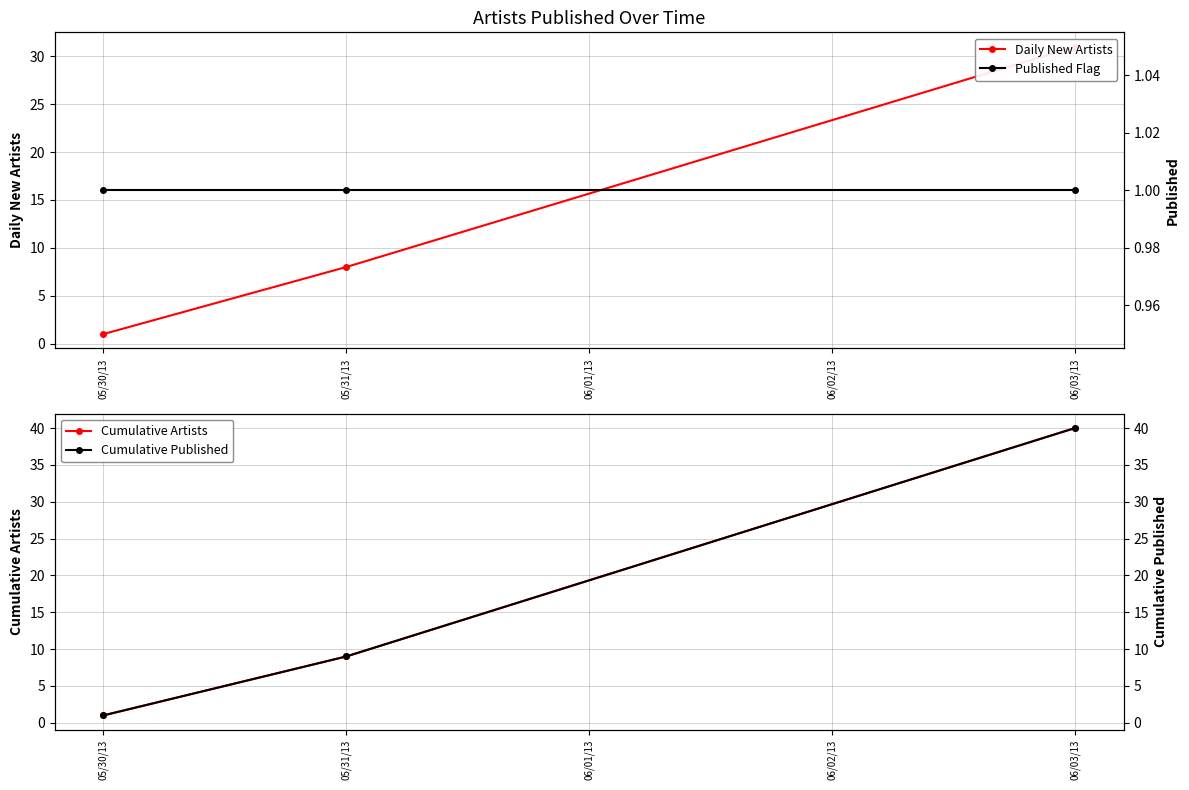

List the series in order of their peak value, lowest first.

Published Flag, Daily New Artists, Cumulative Artists, Cumulative Published